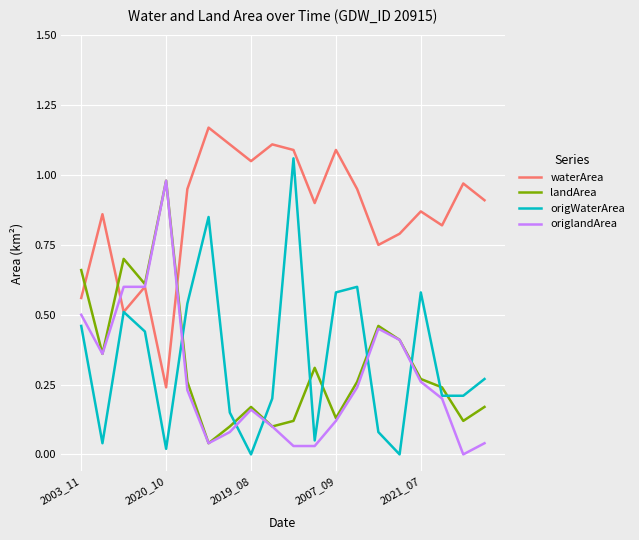

Which series has the largest total across all categories?

waterArea